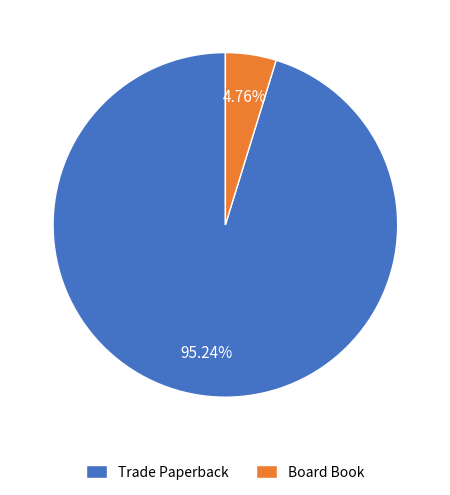

What is the total percentage of Trade Paperback and Board Book?

100.0%